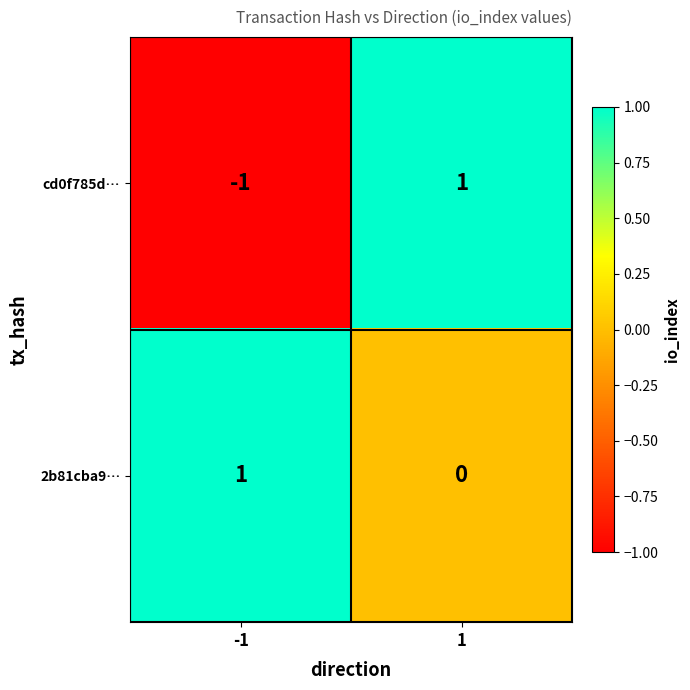

Is the value of 2b81cba9… at 1 greater than the value of cd0f785d… at -1?

Yes